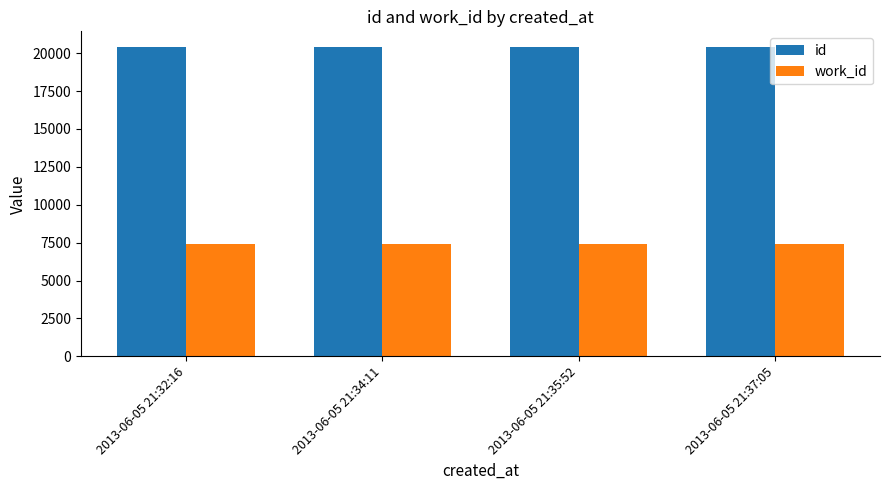

What is the label of the 1st bar from the left?

2013-06-05 21:32:16